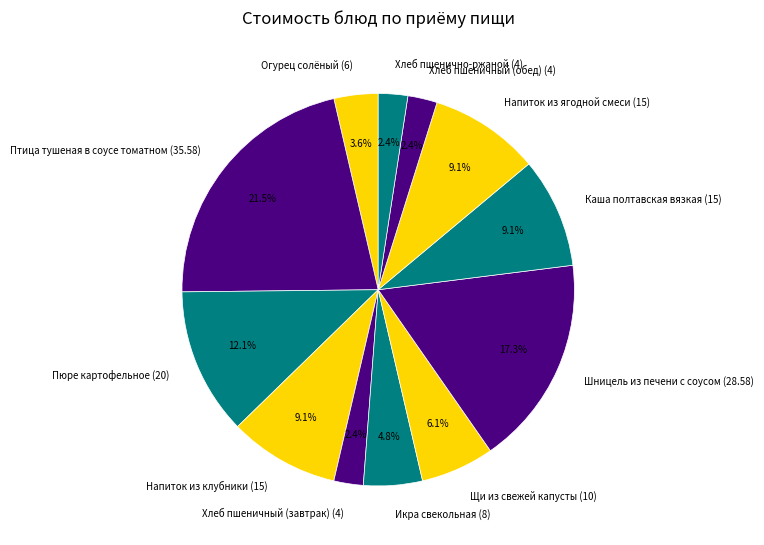

To the nearest percent, what portion does Пюре картофельное represent?

12%